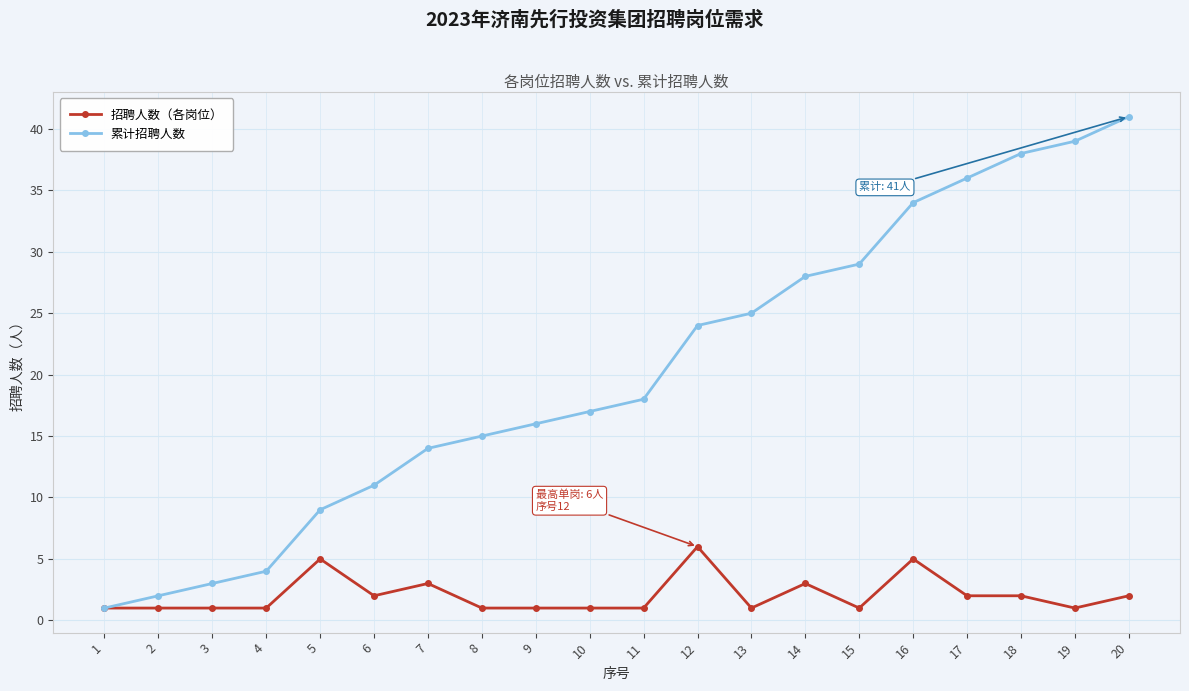

The value of 累计招聘人数 at 12 is 12. True or false?

False